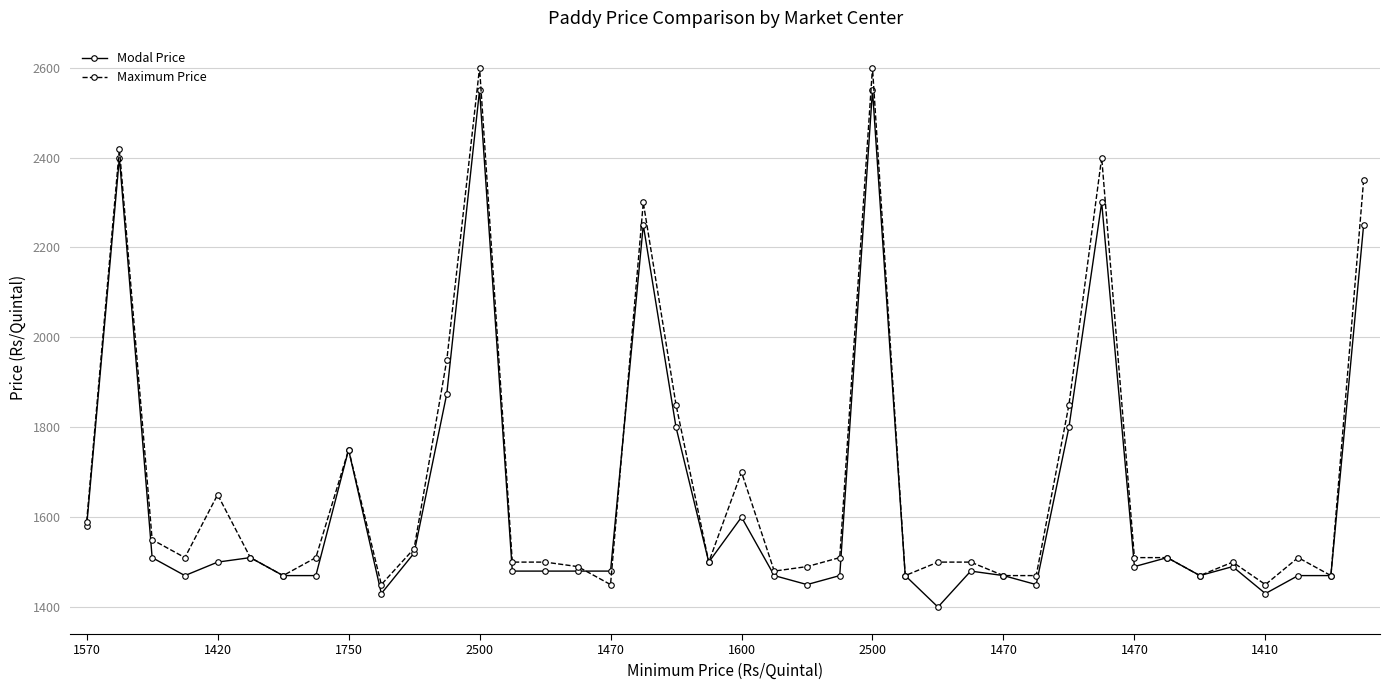

What is the value of the Maximum Price point at the 8th from the left?

1510